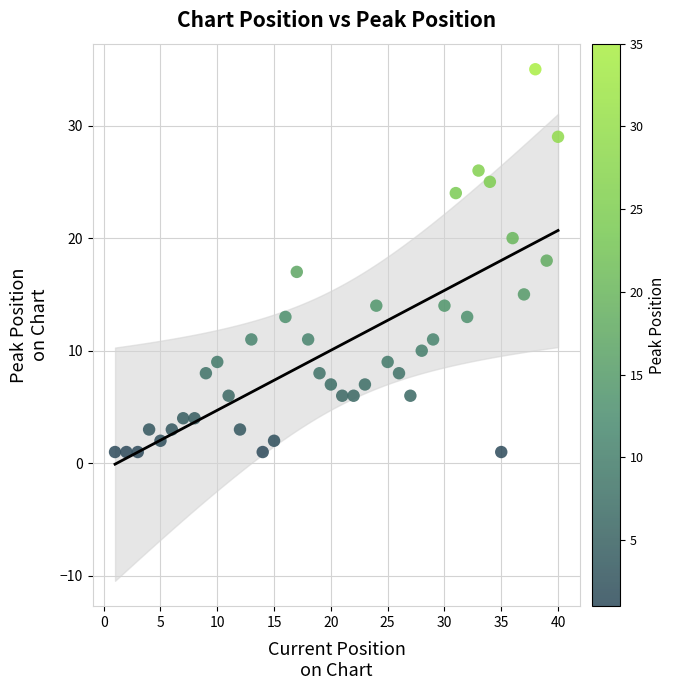

What is the range of Y values (max minus min)?

34